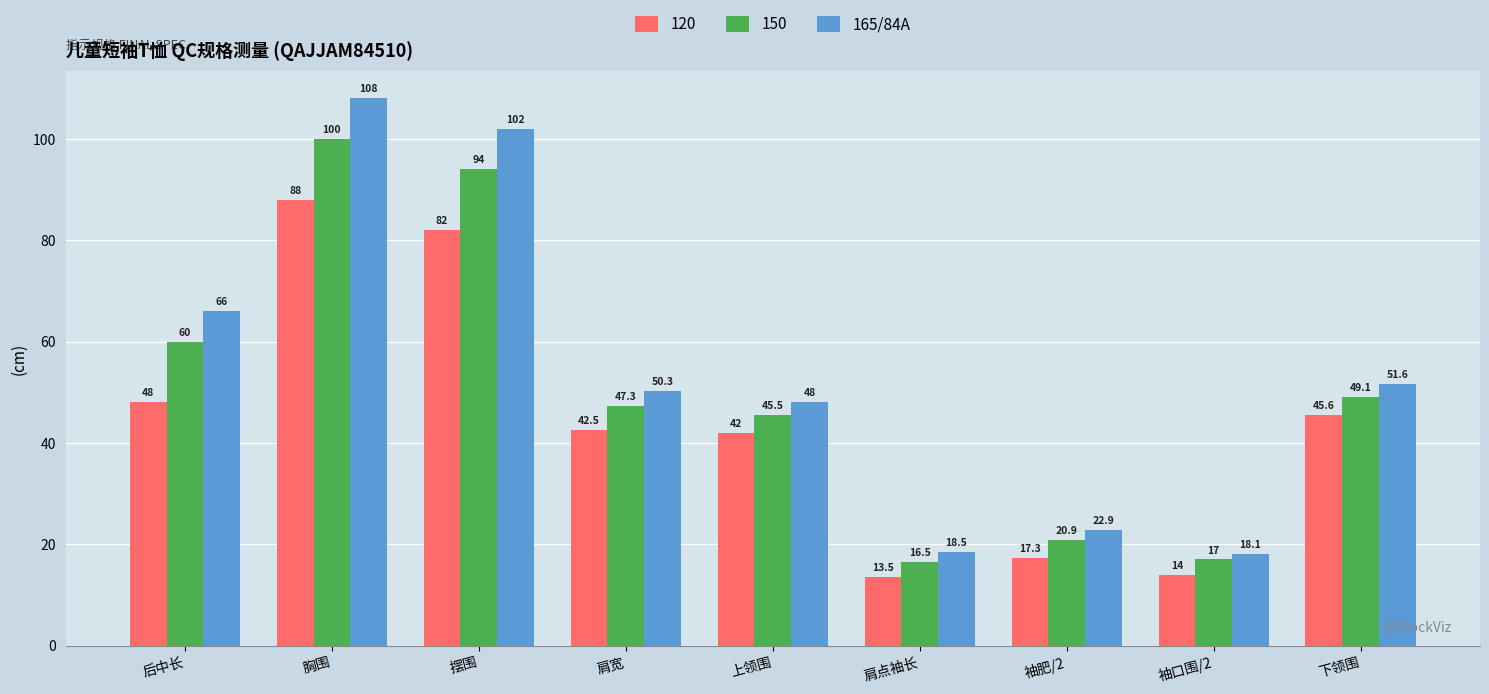

What is the minimum value shown in the chart?

13.5